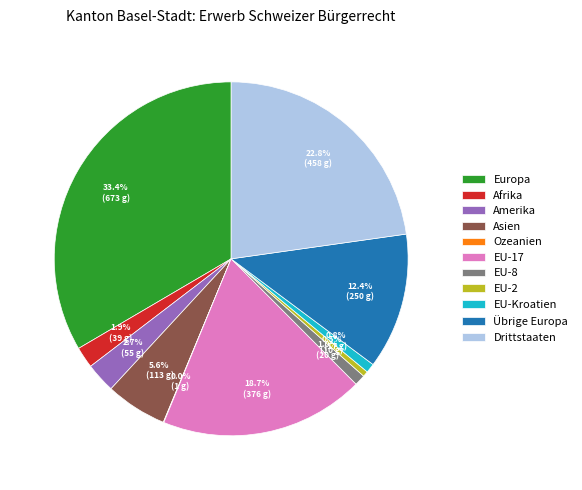

Does Amerika represent more than half of the total?

No